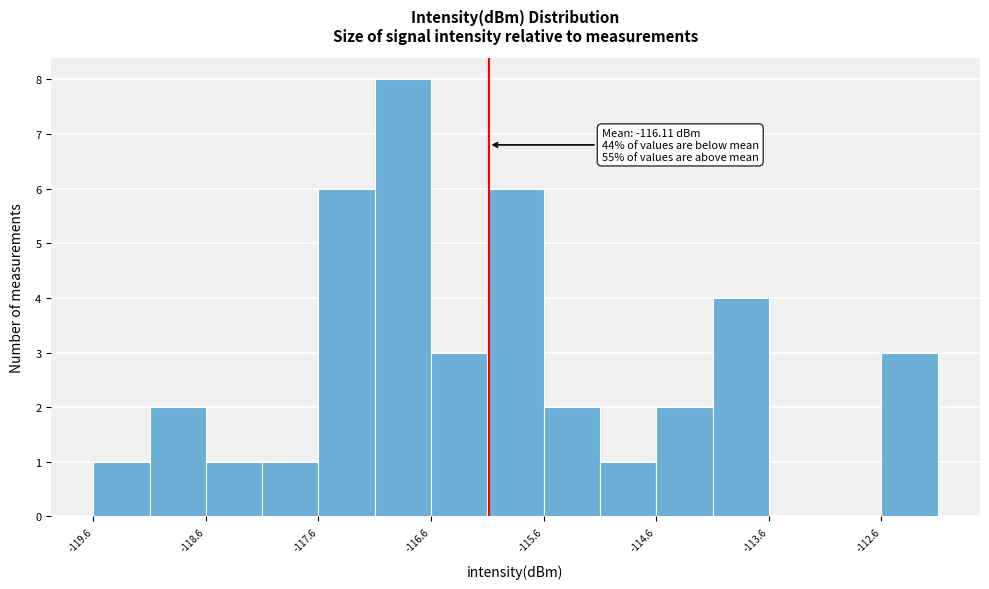

Over which range of the x-axis is the bar tallest?

-117.1 to -116.6